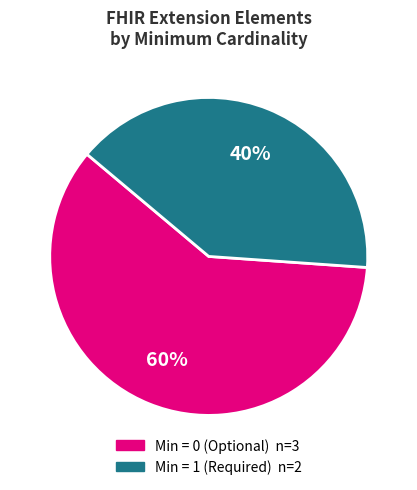

To the nearest percent, what is the difference between the largest and smallest slice percentages?

20%